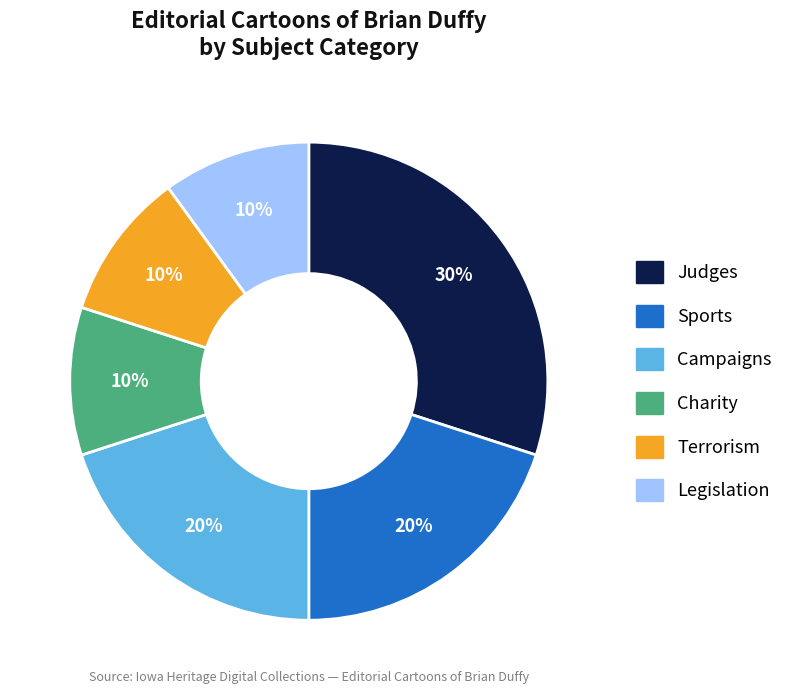

Is there a majority slice in this chart?

No